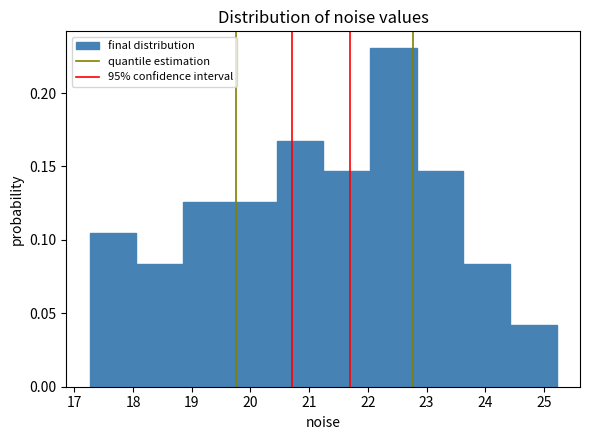

How tall is the bar that spans 24.4 to 25.2 on the x-axis? Neither the bar edges nor the heights are printed on the chart, so give them approximately, as read against the axes.

0.040